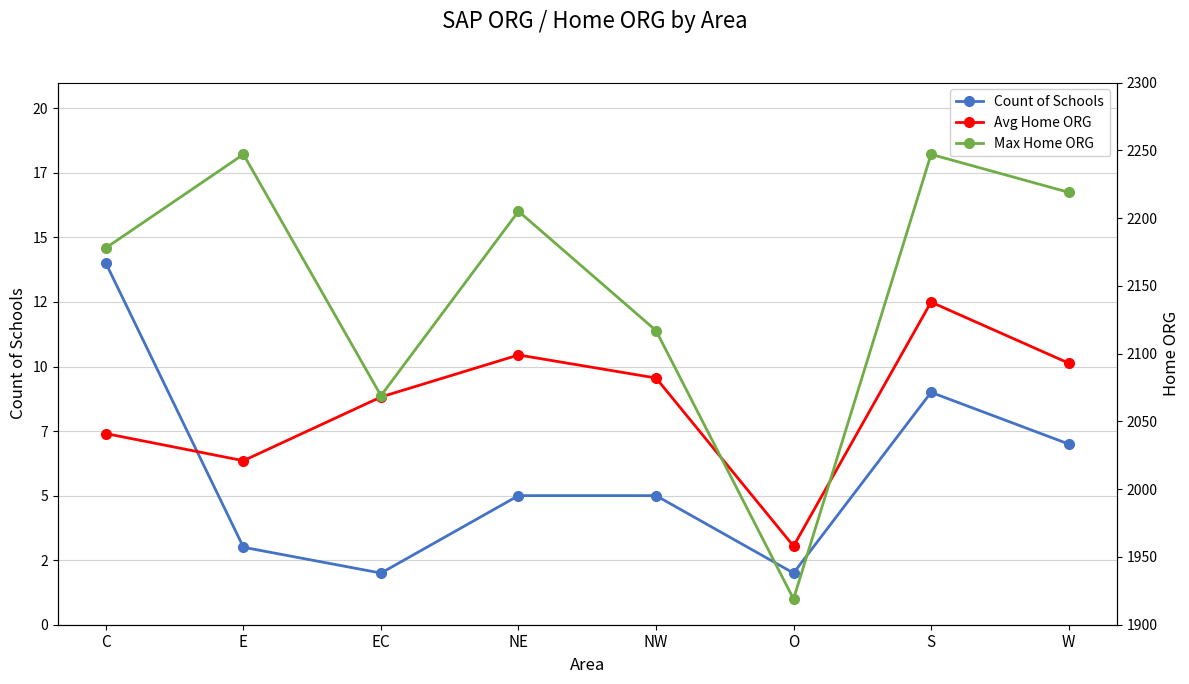

What is the highest value of the Count of Schools series?

14